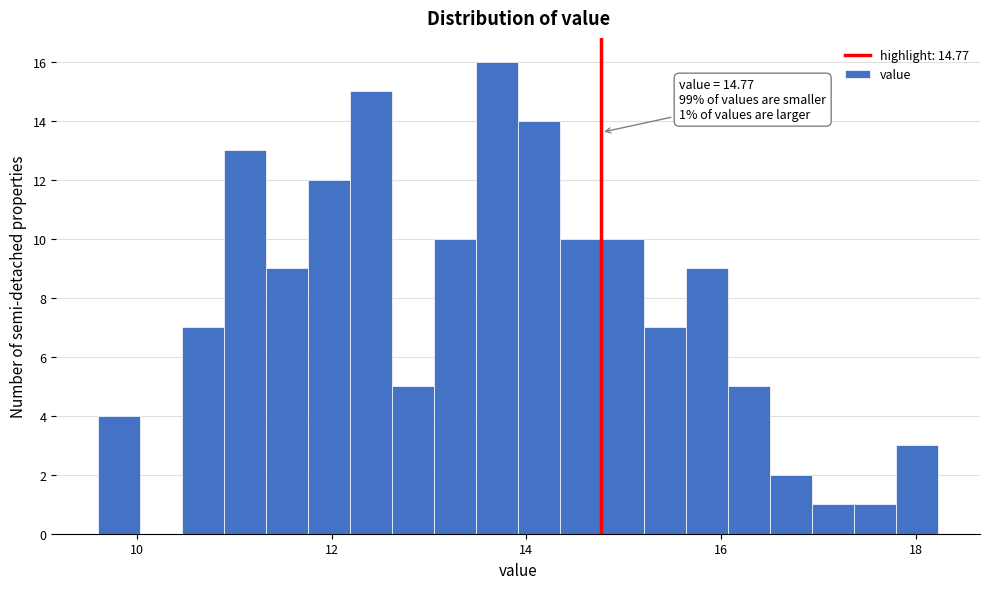

Around what value on the x-axis is the tallest bar? Give the approximate position of its centre, as read against the axis.

13.6